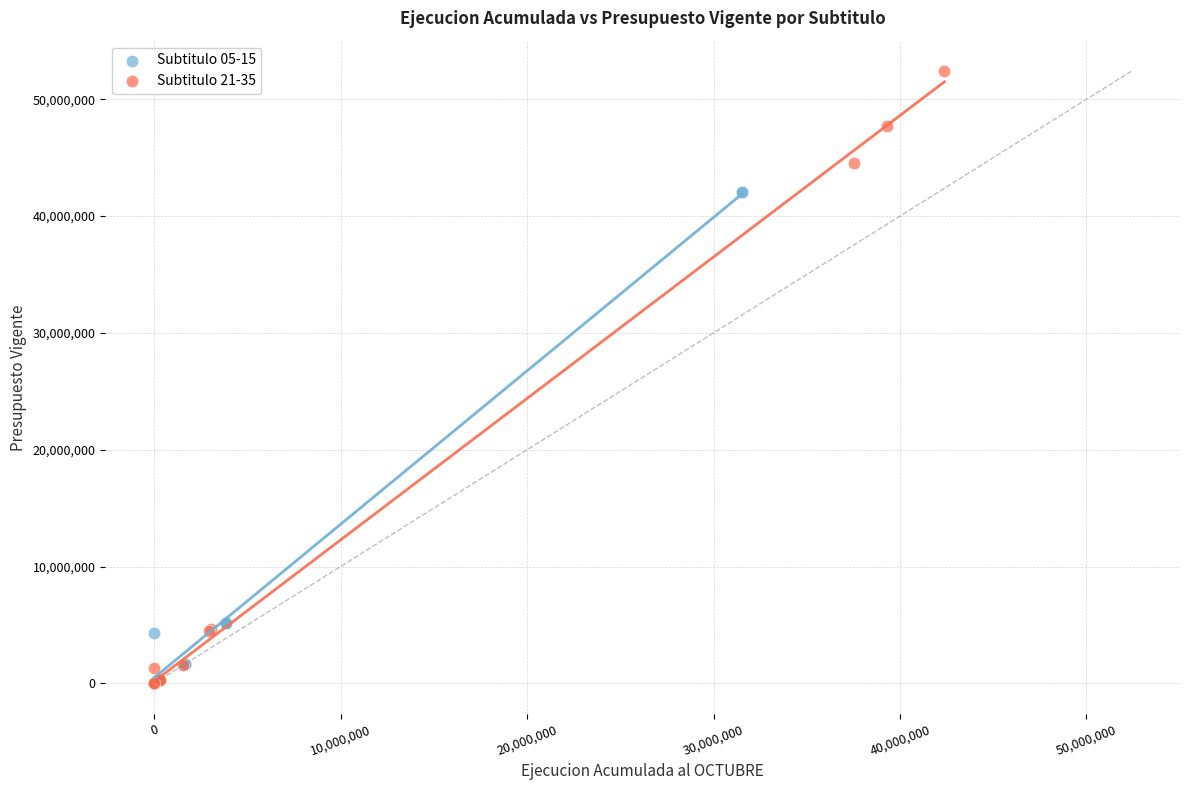

Which series has the widest spread of Y values?

Subtitulo 21-35